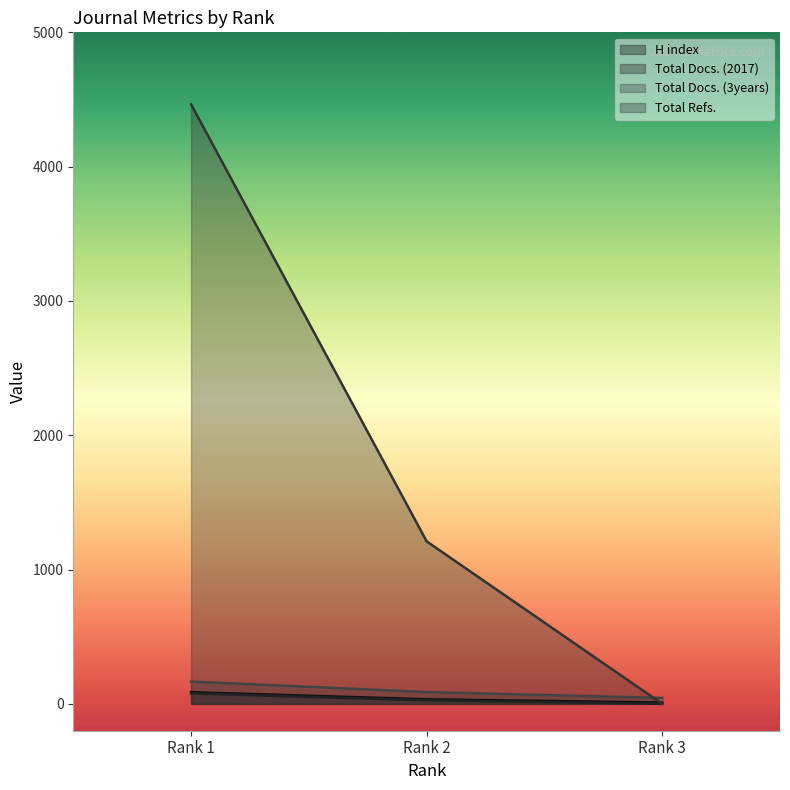

Rank the categories by Total Docs. (2017) value from lowest to highest.

Rank 3, Rank 2, Rank 1